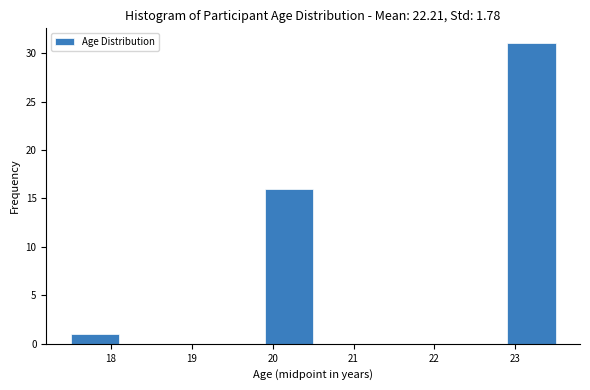

Reading left to right, transcribe this chart: for each bar, give the range it covers on the x-axis and its height. The values are not printed on the chart, so give them approximately, as read against the axis.

17.5 to 18.1: 1
18.1 to 18.7: 0
18.7 to 19.3: 0
19.3 to 19.9: 0
19.9 to 20.5: 16
20.5 to 21.1: 0
21.1 to 21.7: 0
21.7 to 22.3: 0
22.3 to 22.9: 0
22.9 to 23.5: 31